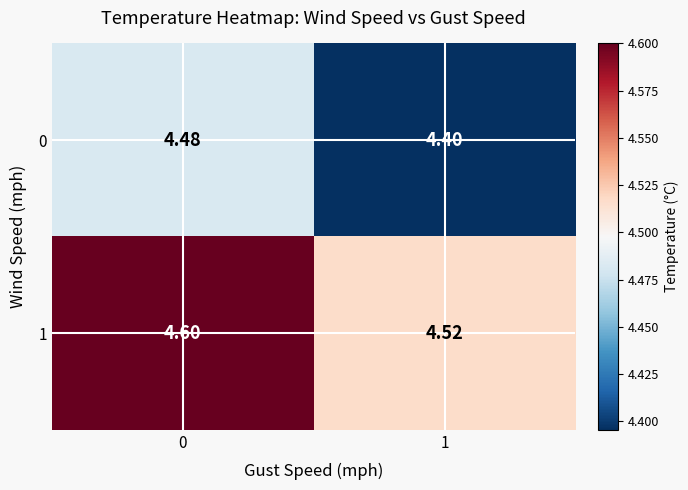

Is the value of 0 at 1 greater than the value of 1 at 0?

No